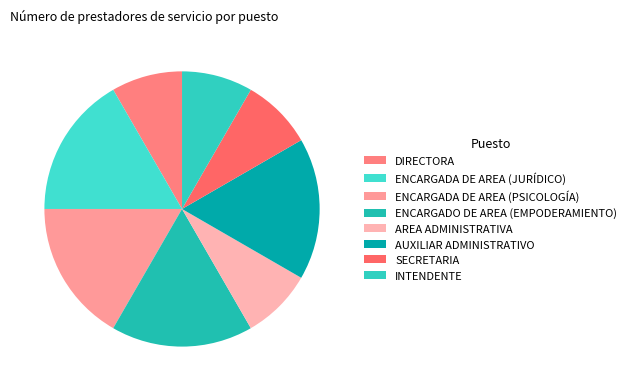

What percentage is the ENCARGADO DE AREA (EMPODERAMIENTO) slice, to the nearest percent?

17%